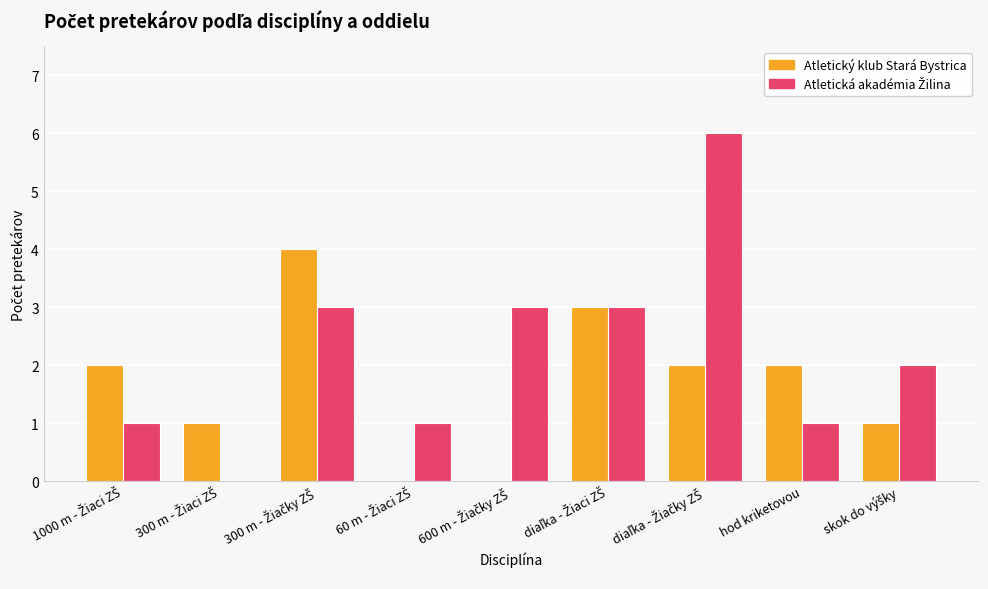

What is the greatest value displayed?

6